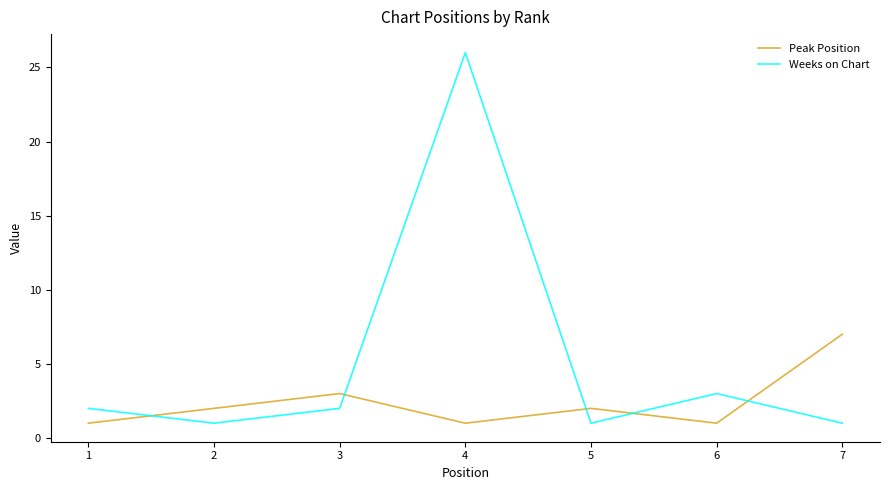

True or false: Peak Position has more than 1 interior local peaks.

True